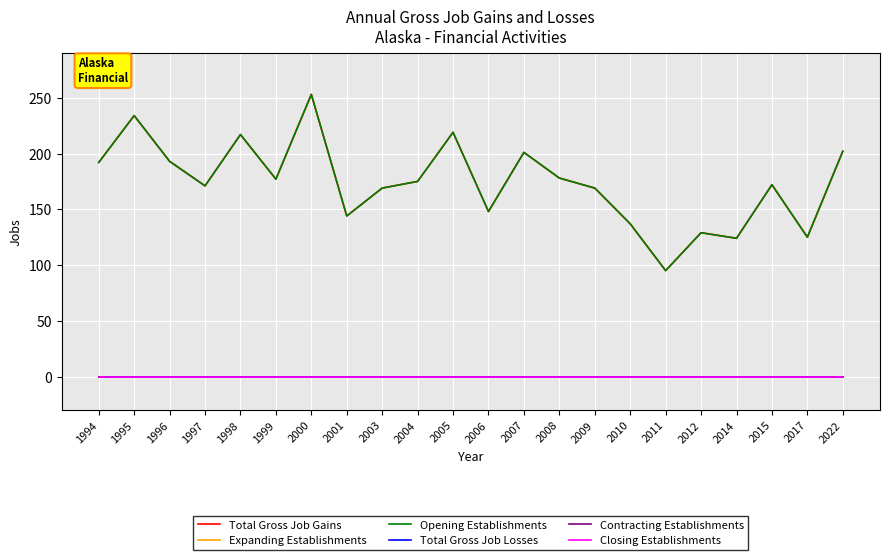

At 2006, list the series in order from largest to smallest.

Total Gross Job Gains, Opening Establishments, Expanding Establishments, Total Gross Job Losses, Contracting Establishments, Closing Establishments